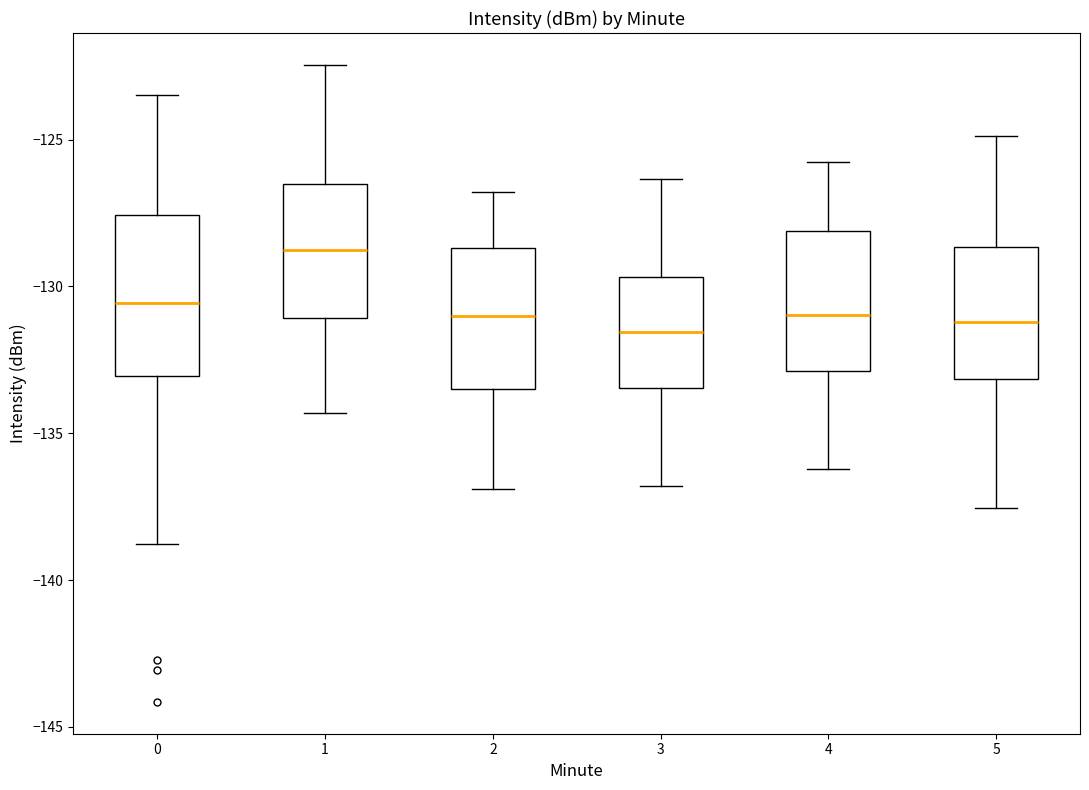

Comparing the boxes themselves (not the whiskers), which one is the tallest?

0